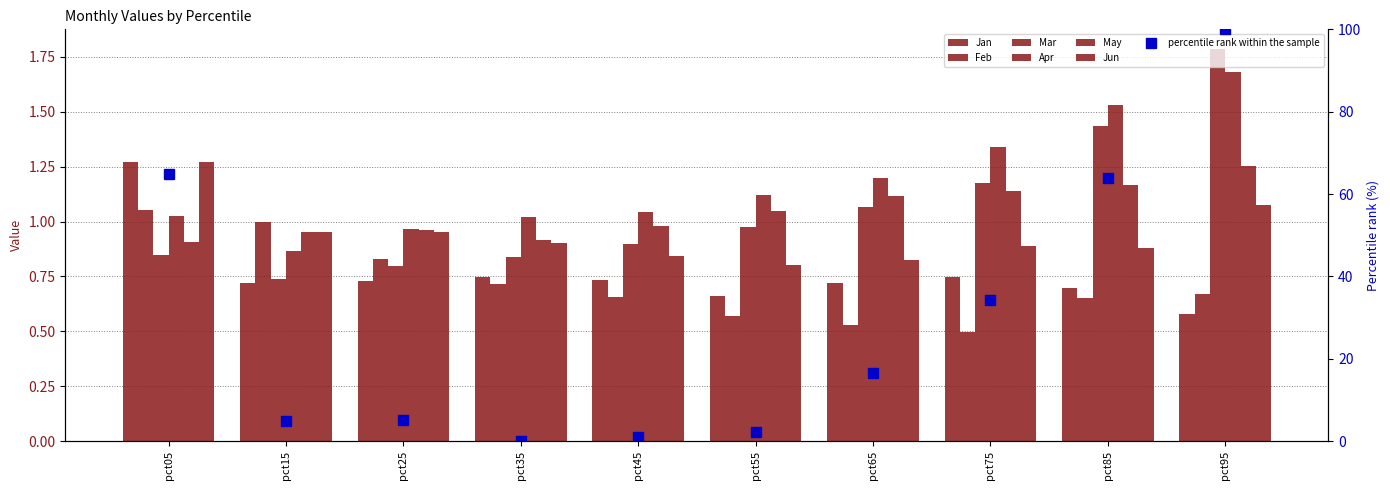

Reading right to left, list all the values displayed in this chart.

Jan: 0.6	0.7	0.7	0.7	0.7	0.7	0.7	0.7	0.7	1.3
Feb: 0.7	0.6	0.5	0.5	0.6	0.7	0.7	0.8	1.0	1.1
Mar: 1.8	1.4	1.2	1.1	1.0	0.9	0.8	0.8	0.7	0.8
Apr: 1.7	1.5	1.3	1.2	1.1	1.0	1.0	1.0	0.9	1.0
May: 1.3	1.2	1.1	1.1	1.0	1.0	0.9	1.0	1.0	0.9
Jun: 1.1	0.9	0.9	0.8	0.8	0.8	0.9	1.0	1.0	1.3